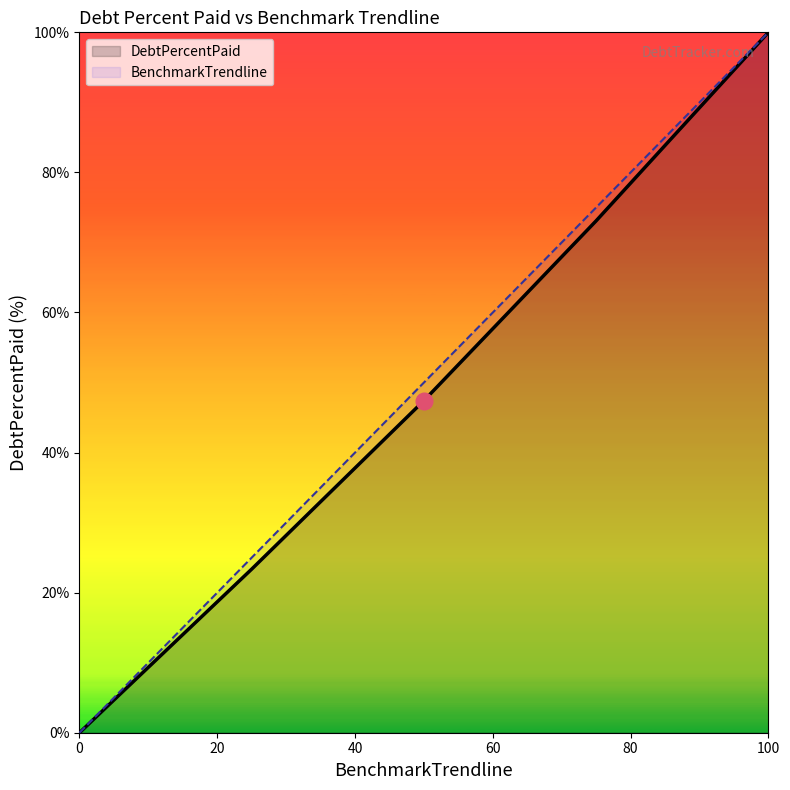

Reading left to right, what are all the values shown in this chart?

DebtPercentPaid: 0.0	23.4	47.4	73.1	100.0
BenchmarkTrendline: 0.0	25.0	50.0	75.0	100.0